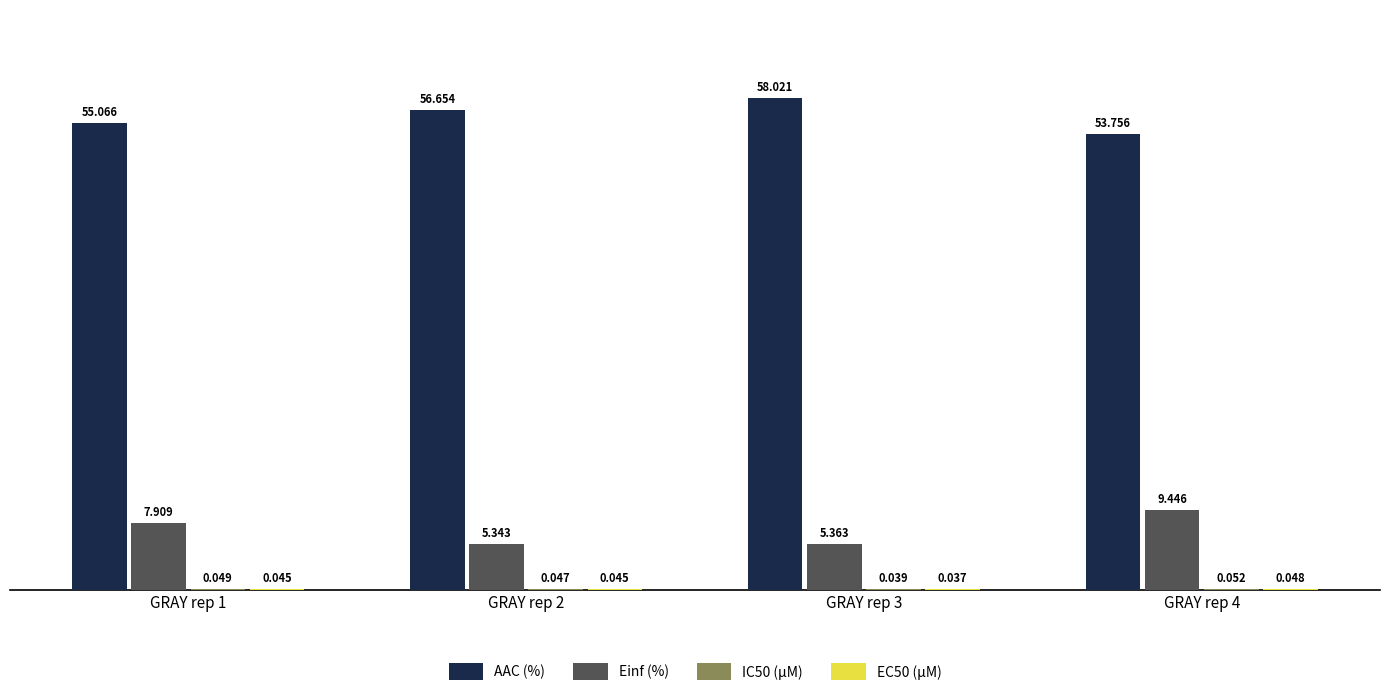

Which series has the largest total across all categories?

AAC (%)